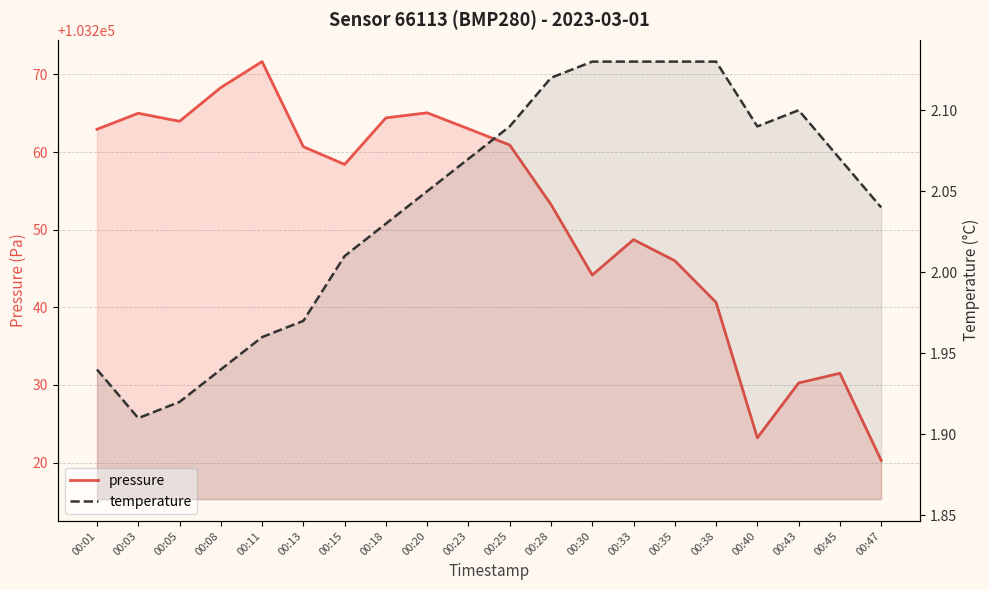

Is the value of pressure at 00:11 greater than the value of temperature at 00:40?

Yes